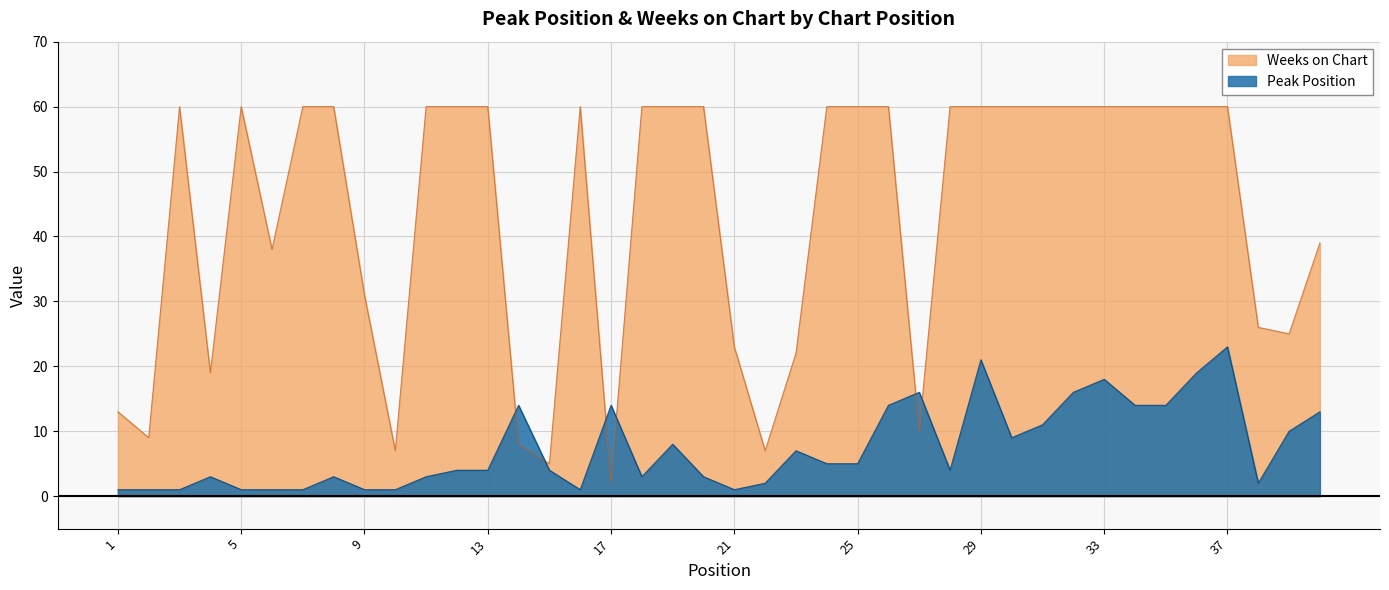

What is the value of the Peak Position point at the 26th from the left?

14